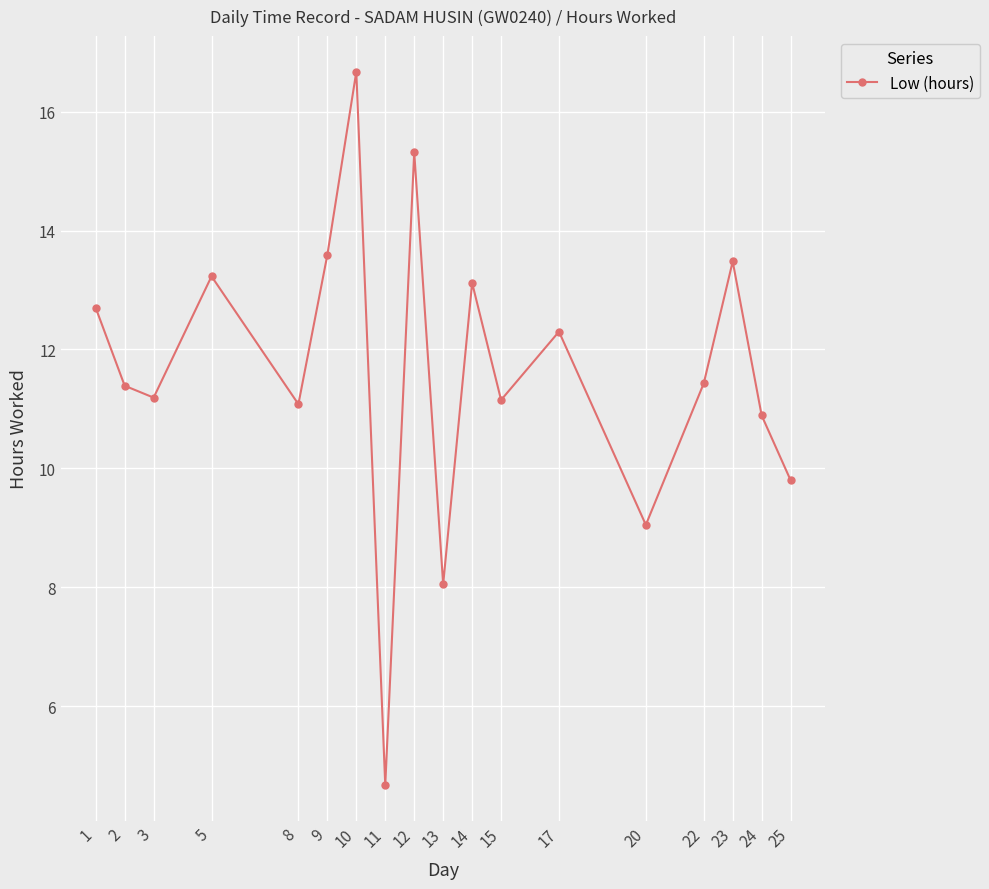

How many interior local valleys (lower than both neighbors) does the data have?

6